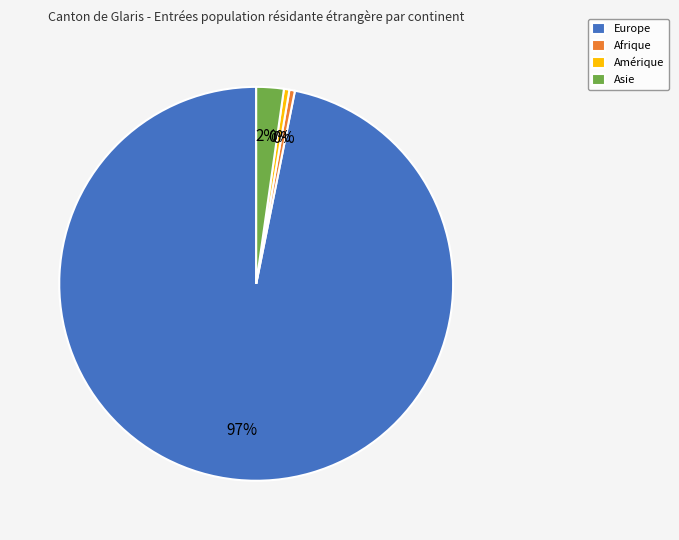

True or false: Amérique accounts for 0% of the total.

True